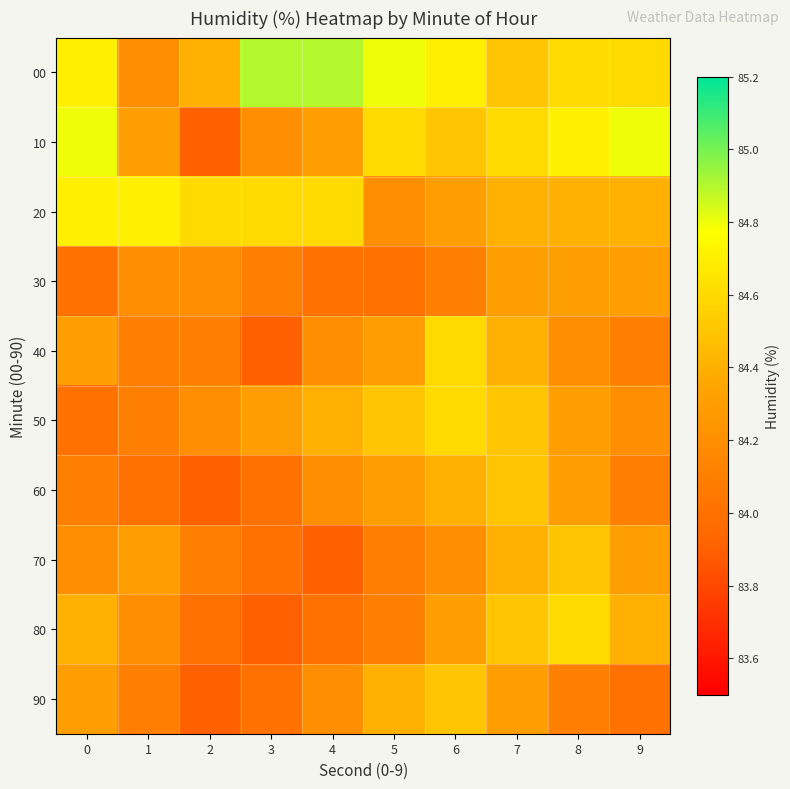

What is the maximum value shown in the chart?

84.9